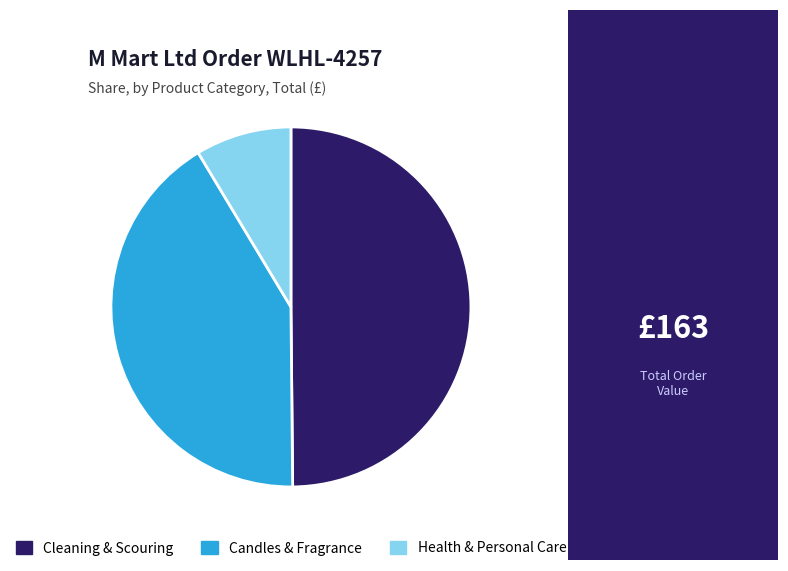

How many segments does this pie chart have?

3